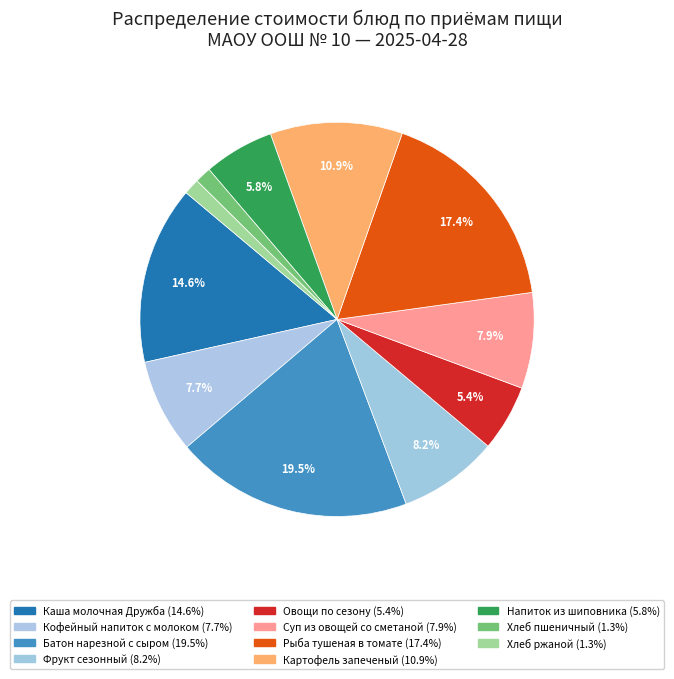

Rank the categories by value from highest to lowest.

Батон нарезной с сыром, Рыба тушеная в томате, Каша молочная Дружба, Картофель запеченый, Фрукт сезонный, Суп из овощей со сметаной, Кофейный напиток с молоком, Напиток из шиповника, Овощи по сезону, Хлеб пшеничный, Хлеб ржаной